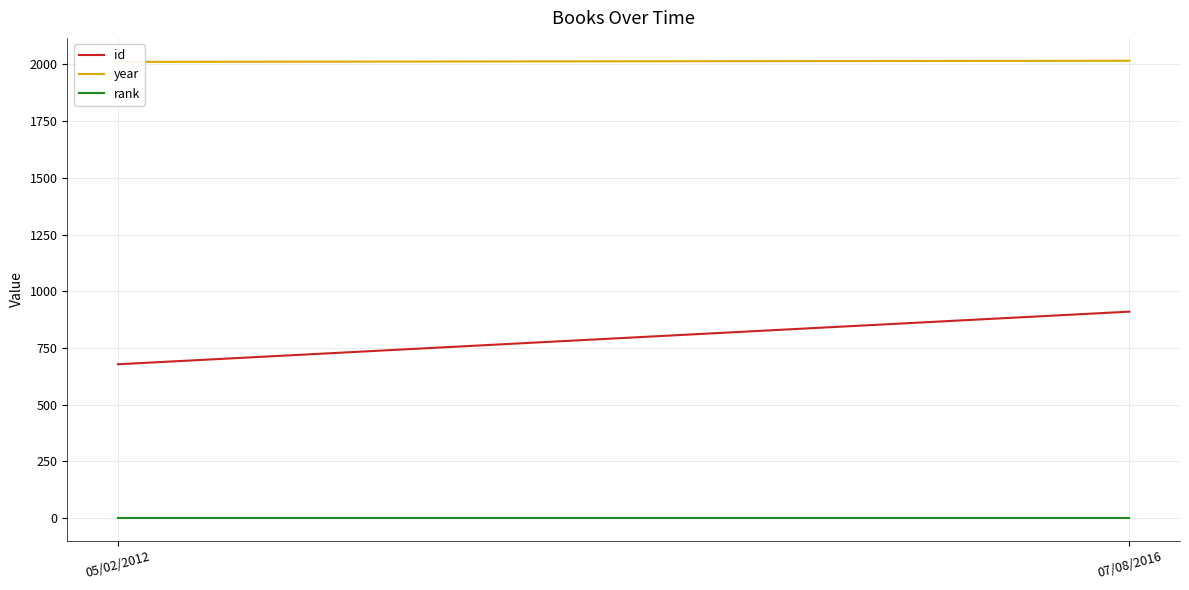

Which series has the largest total across all categories?

year